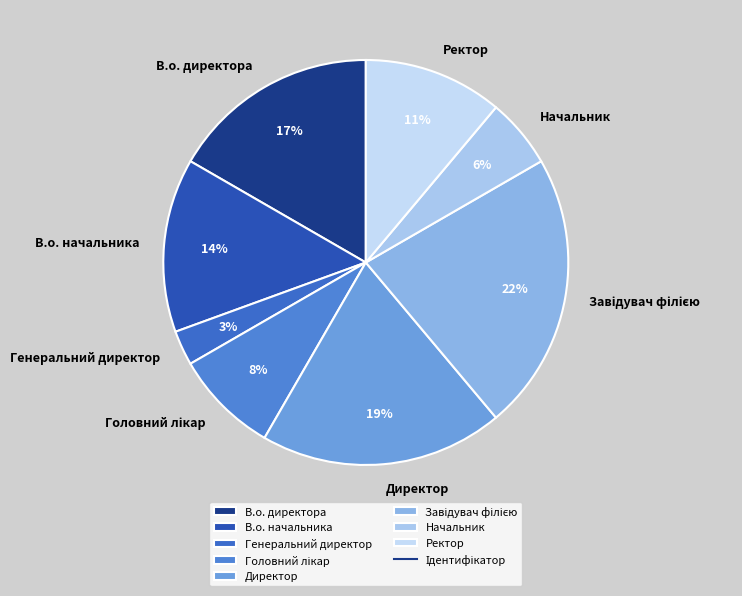

Is it true that Генеральний директор is 8% of the pie?

False